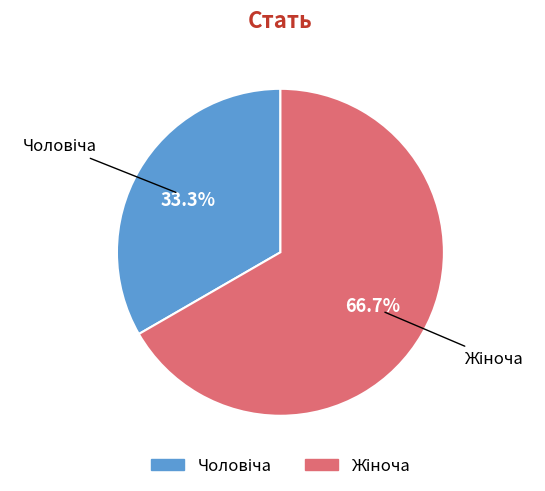

How many segments does this pie chart have?

2